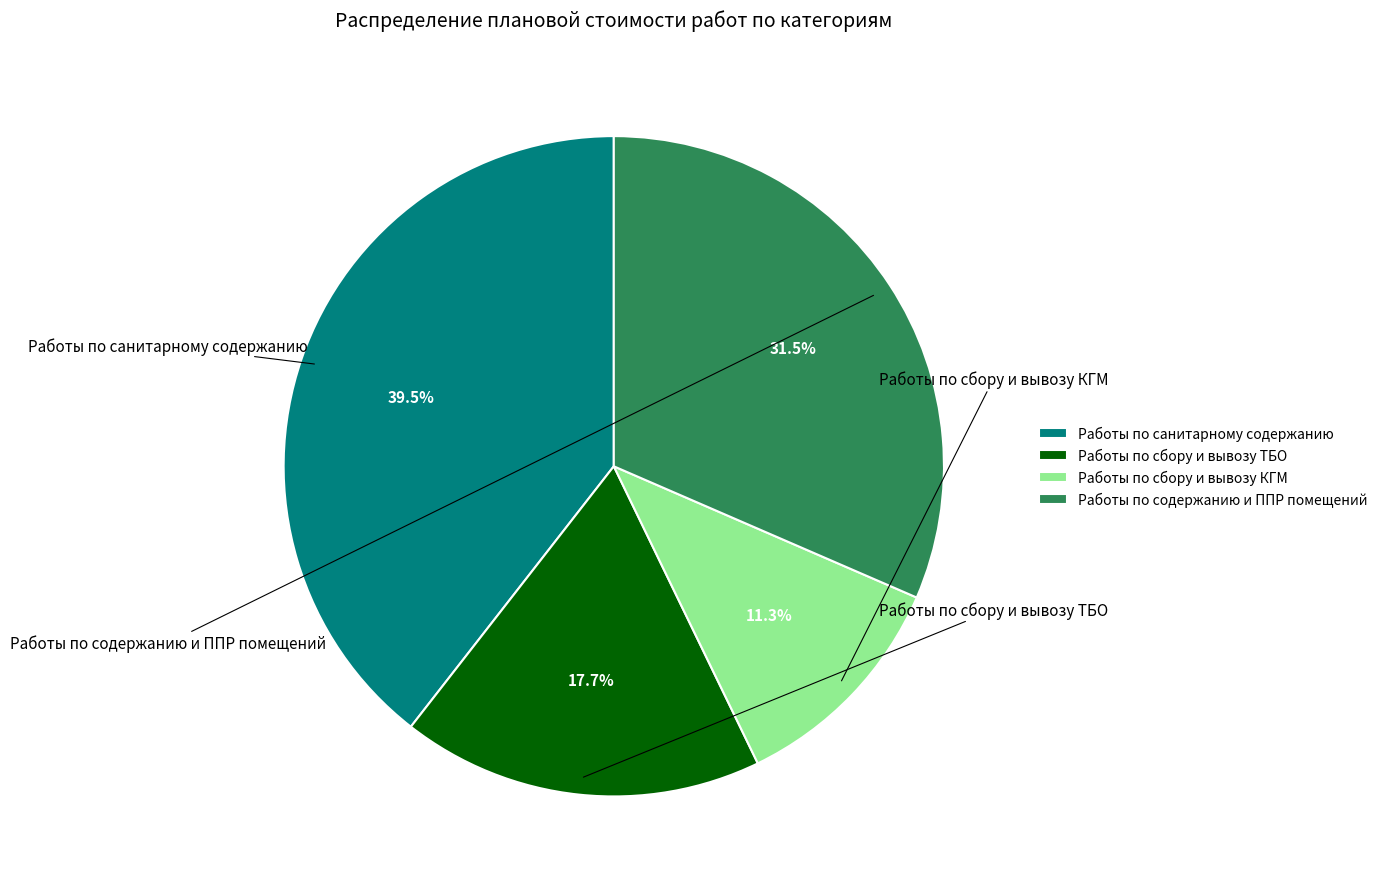

What is the ratio of the value at Работы по содержанию и ППР помещений to the value at Работы по сбору и вывозу ТБО?

1.8